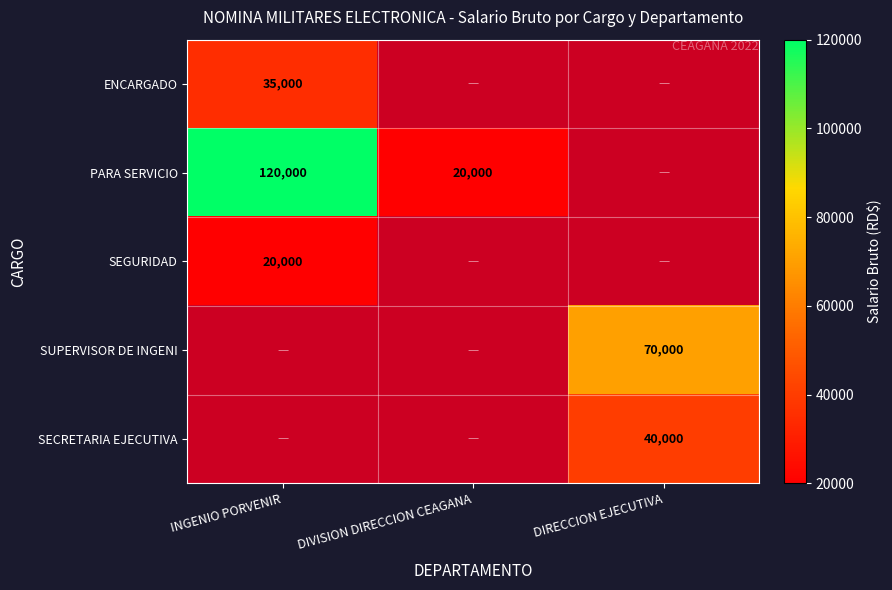

The PARA SERVICIO series shows 32270 at DIVISION DIRECCION CEAGANA. True or false?

False